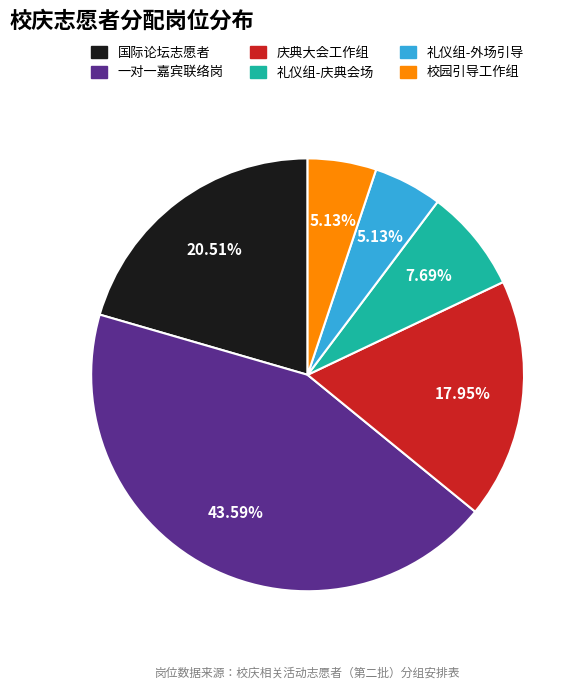

To the nearest percent, what is the difference between the largest and smallest slice percentages?

38%